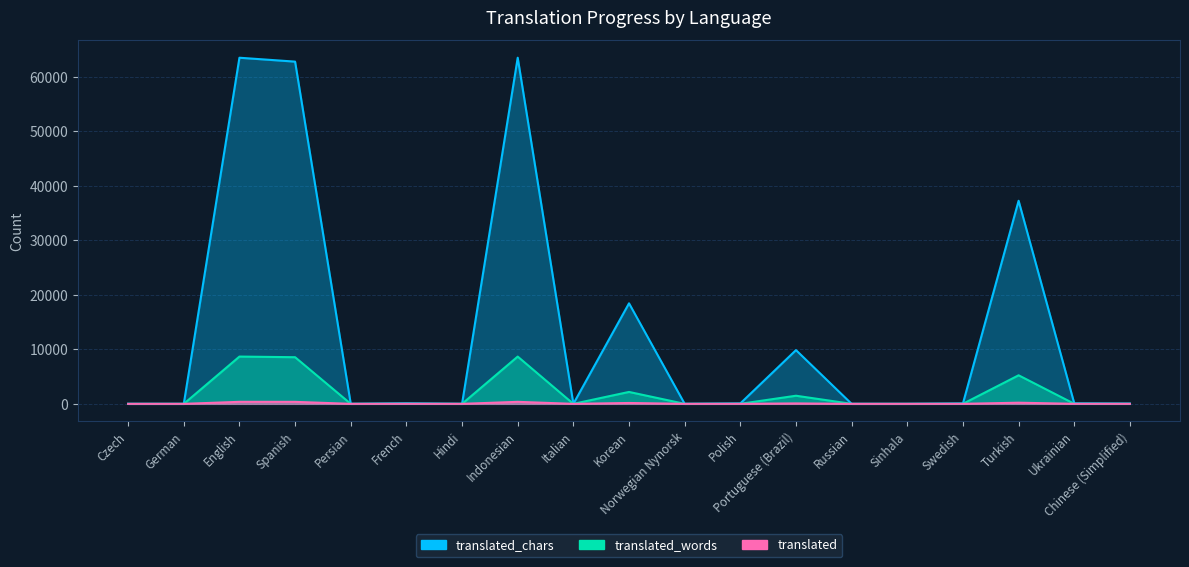

At which label does translated_words first exceed 8?

English